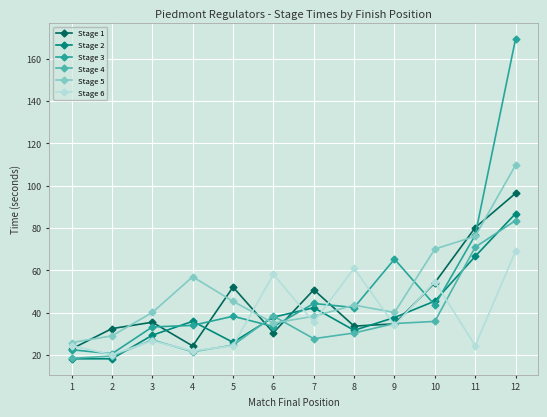

How many interior local valleys does the Stage 6 series have?

5